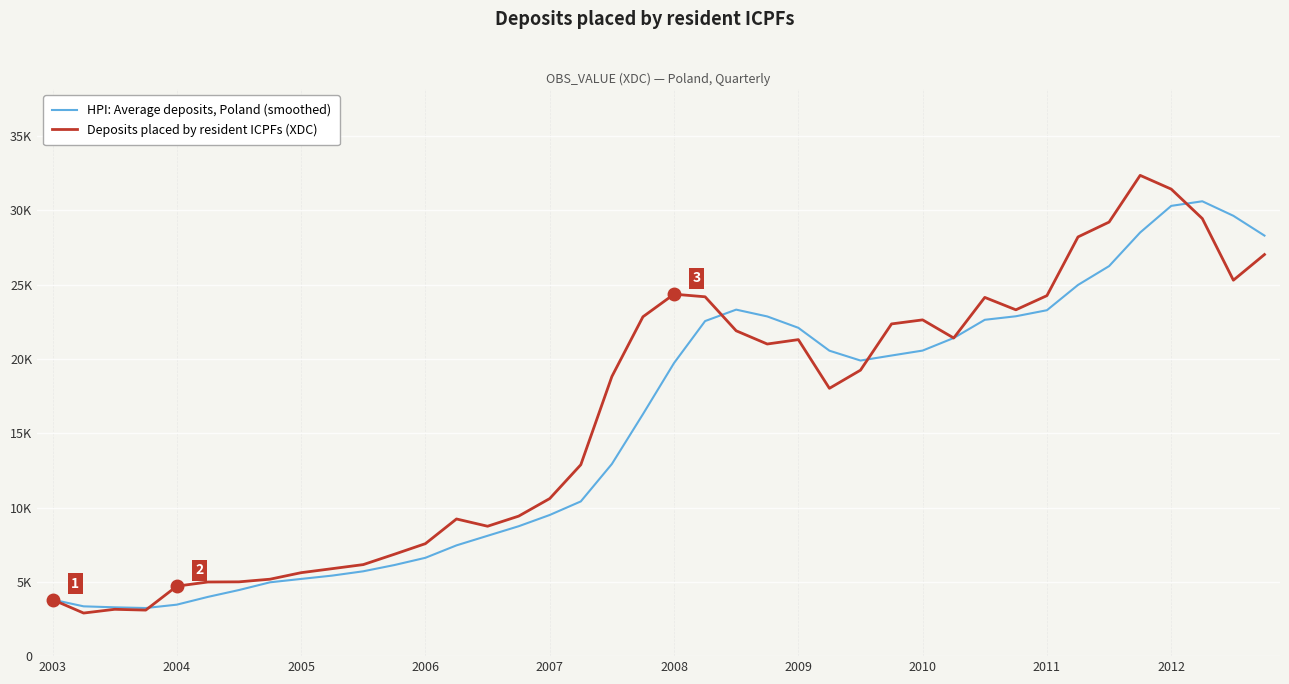

Does the chart have visible grid lines?

Yes